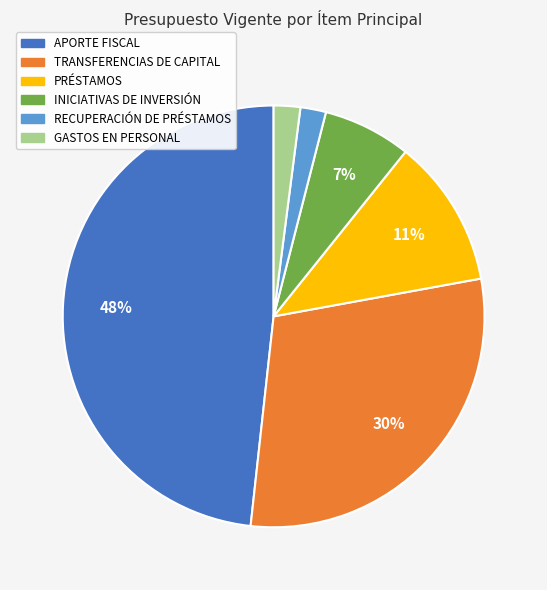

Is the sum of INICIATIVAS DE INVERSIÓN and RECUPERACIÓN DE PRÉSTAMOS greater than half?

No